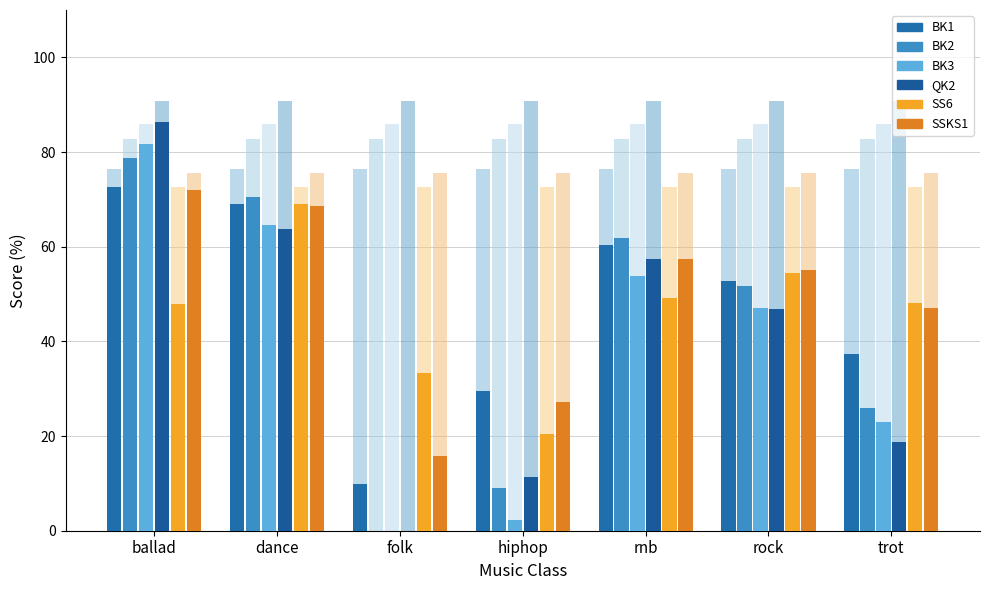

What is the spread (max minus min) of values at hiphop?

27.3